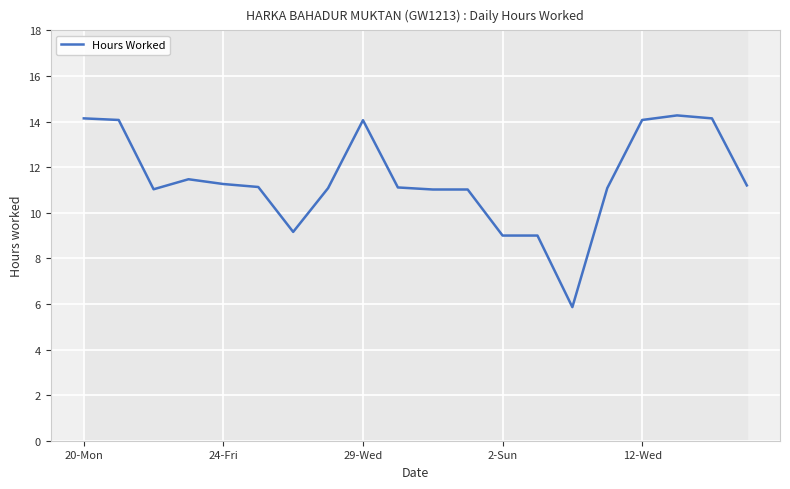

Read the value at 5.

11.1